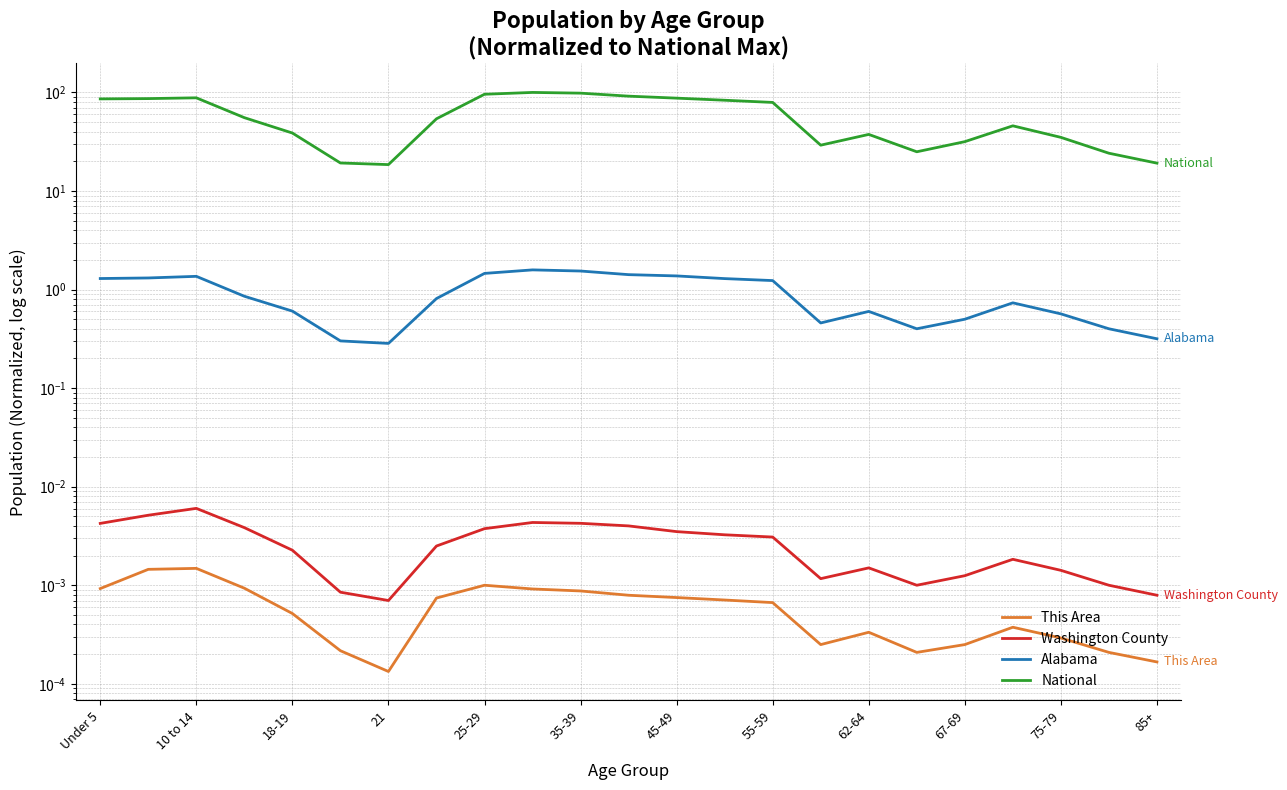

What are all the series names shown in the legend?

This Area, Washington County, Alabama, National